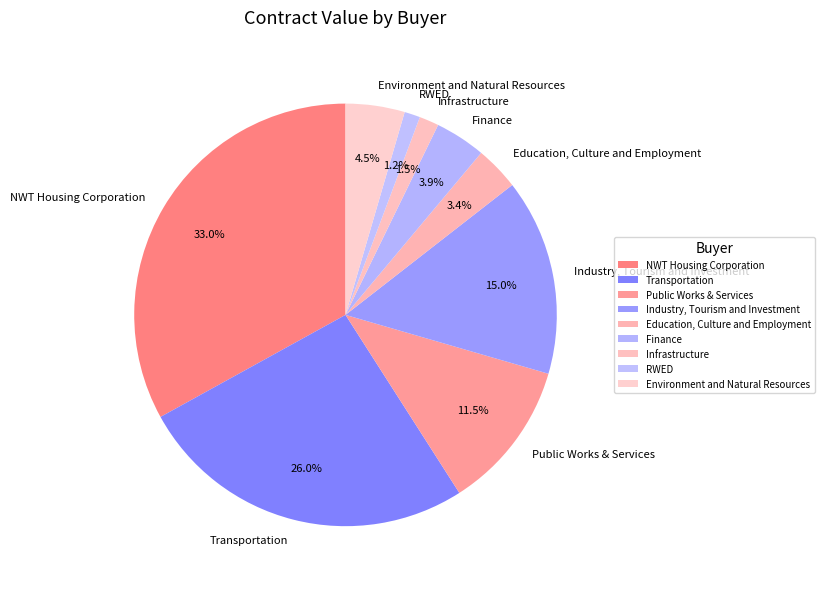

Between Industry, Tourism and Investment and NWT Housing Corporation, which is larger?

NWT Housing Corporation